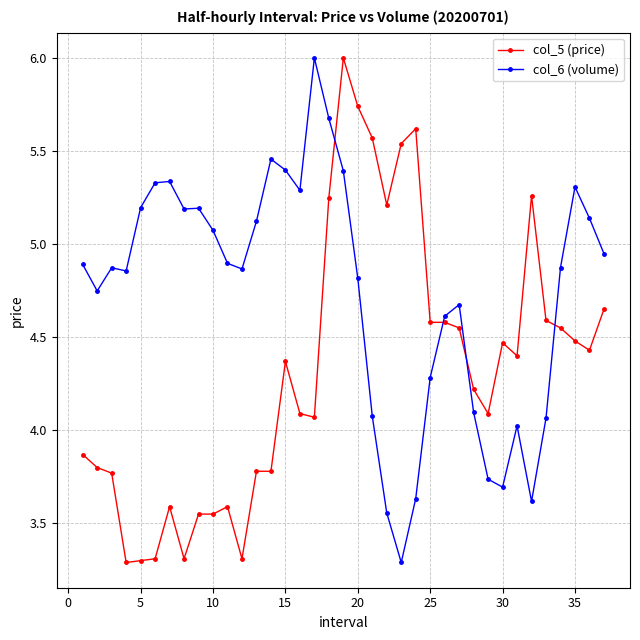

What is the lowest value of the col_5 (price) series?

3.3